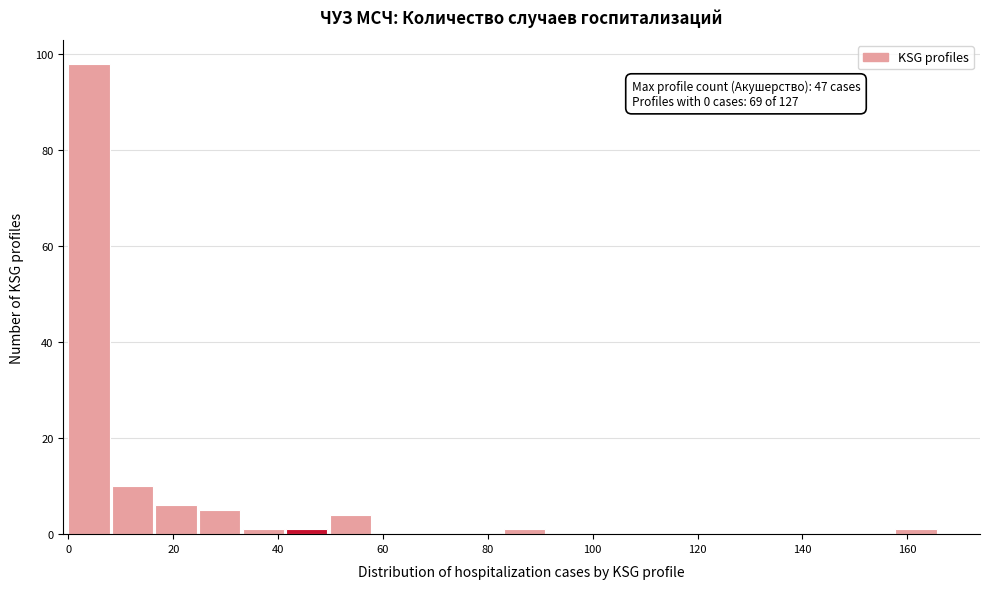

Over which range of the x-axis is the bar tallest?

0 to 8